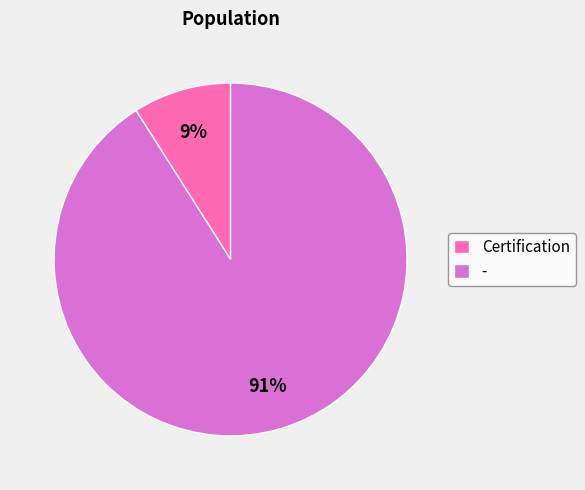

Rank the categories by value from lowest to highest.

Certification, -